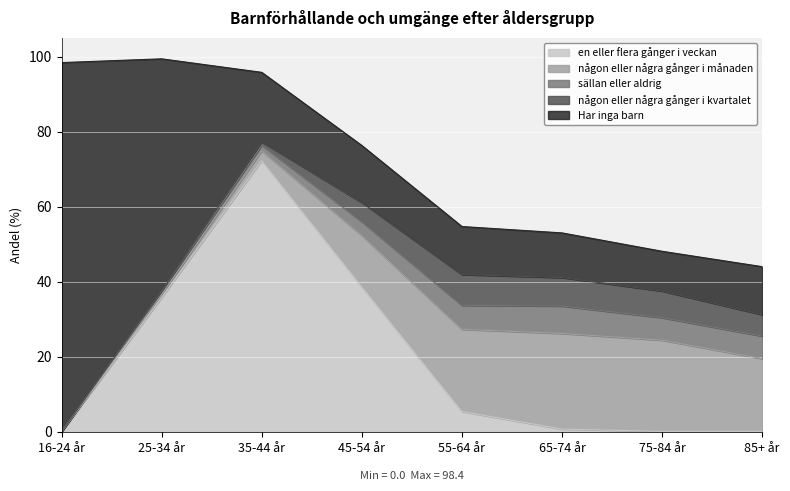

What is the difference between the Har inga barn values at 45-54 år and 55-64 år?

2.4